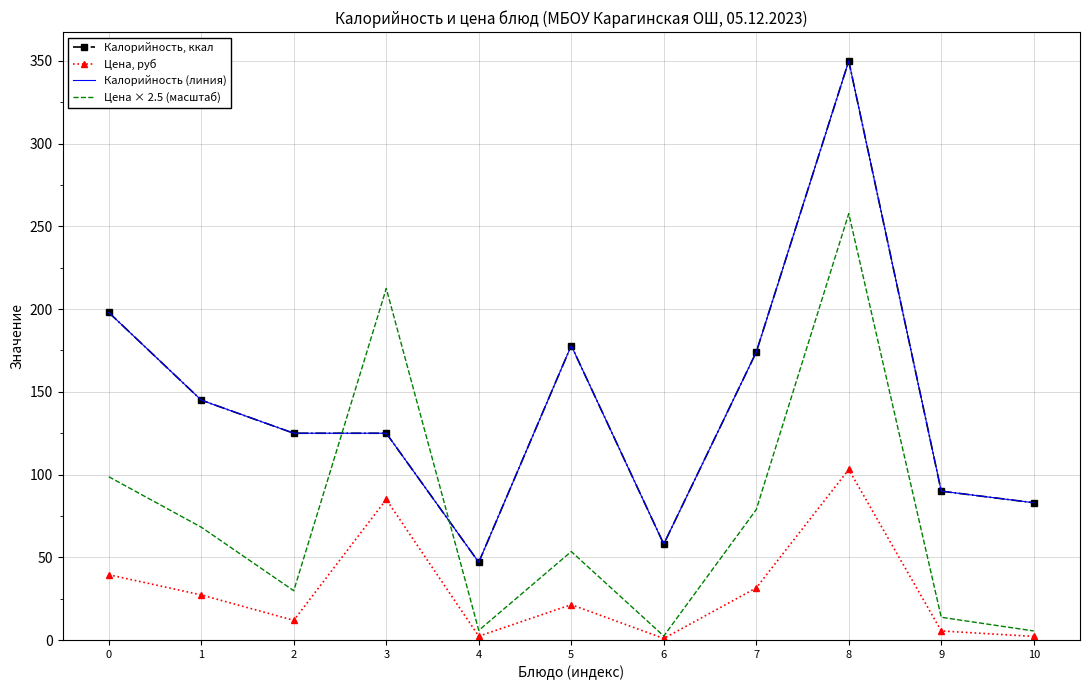

What is the difference between the second highest and minimum values in the Цена, руб series?

84.0